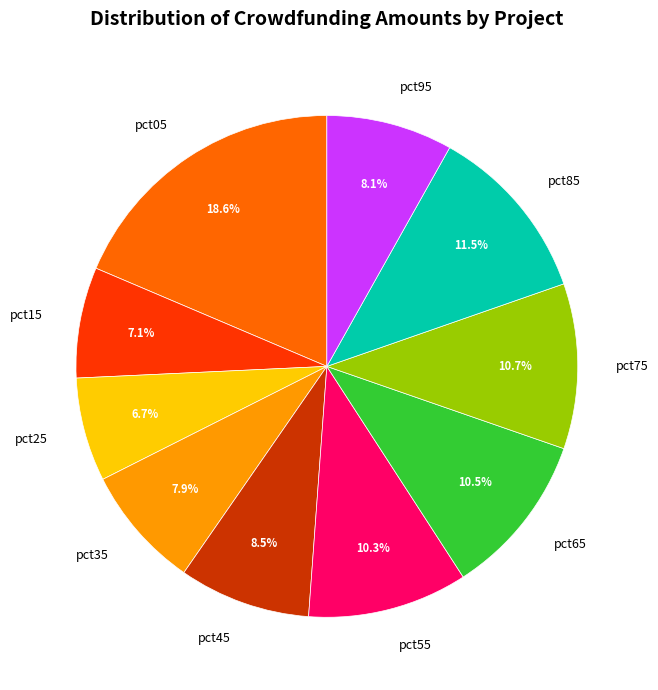

How much of the chart is everything except pct35?

92.1%